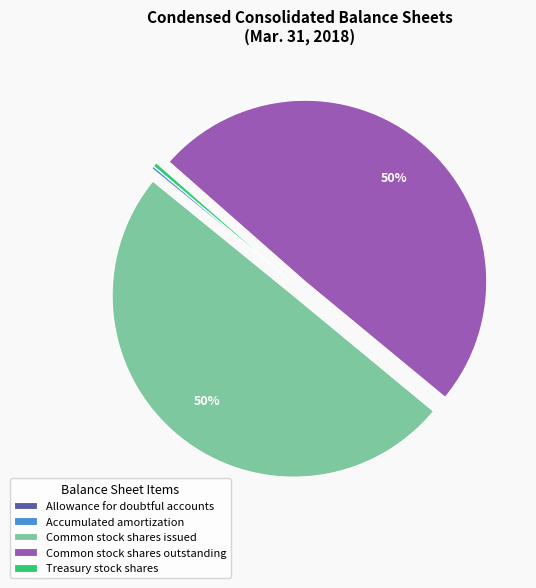

Does Common stock shares outstanding account for over 50% of the chart?

No